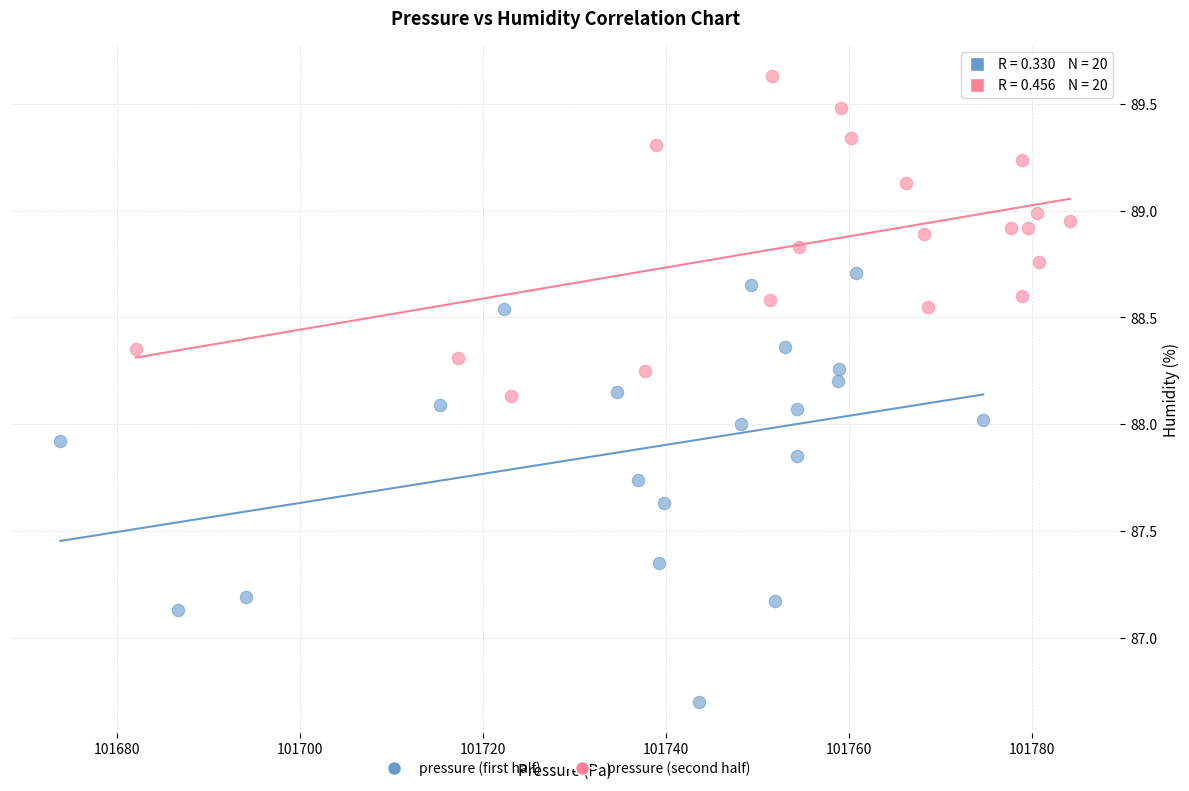

Which series has the largest Y range (max minus min)?

pressure (first half)